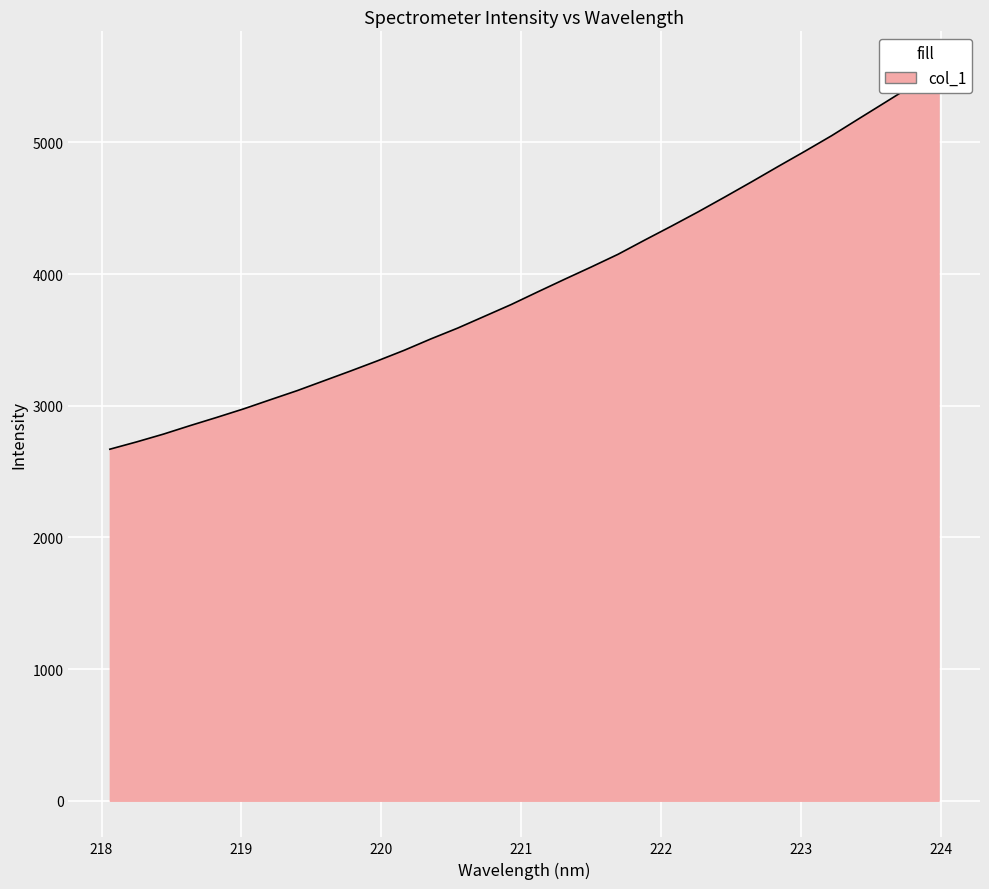

Between 219.9712 and 220.5444, which is larger?

220.5444